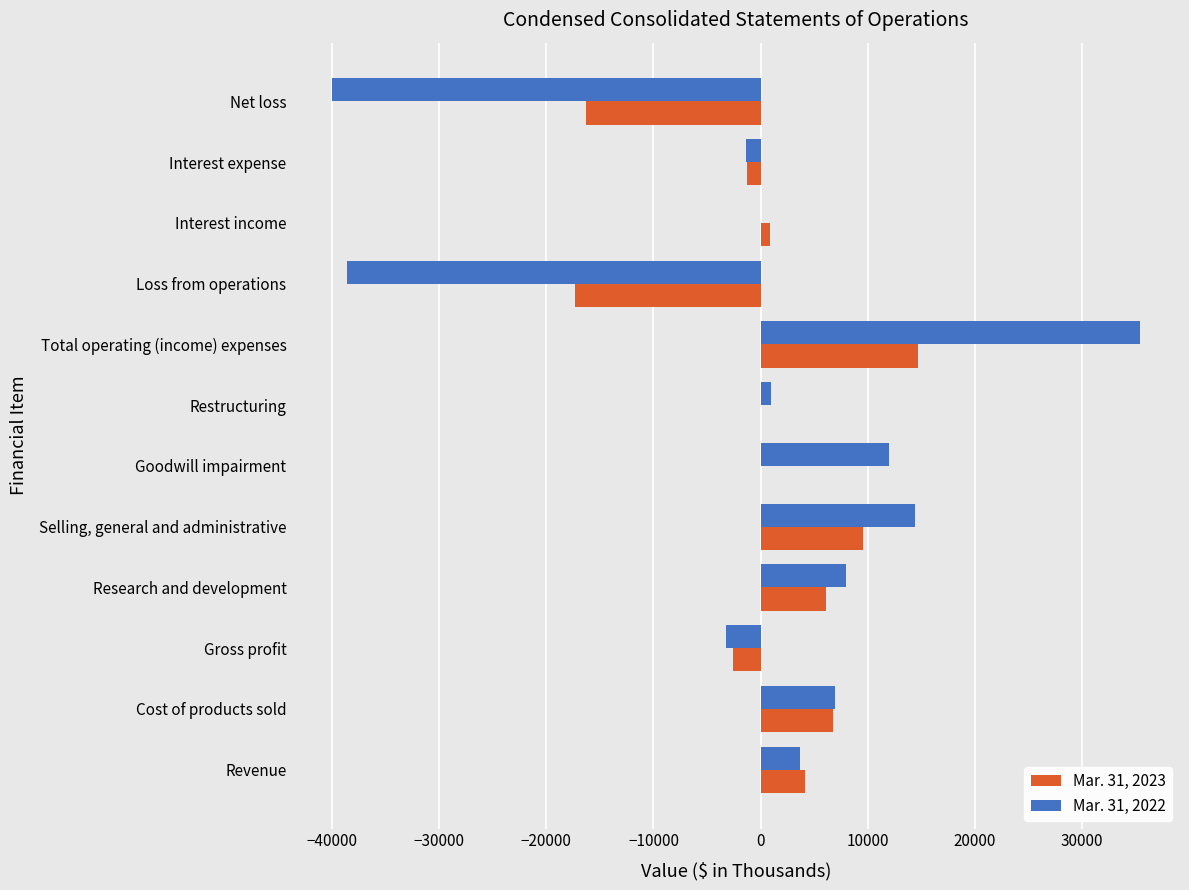

At which category is the sum across all series the highest?

Total operating (income) expenses